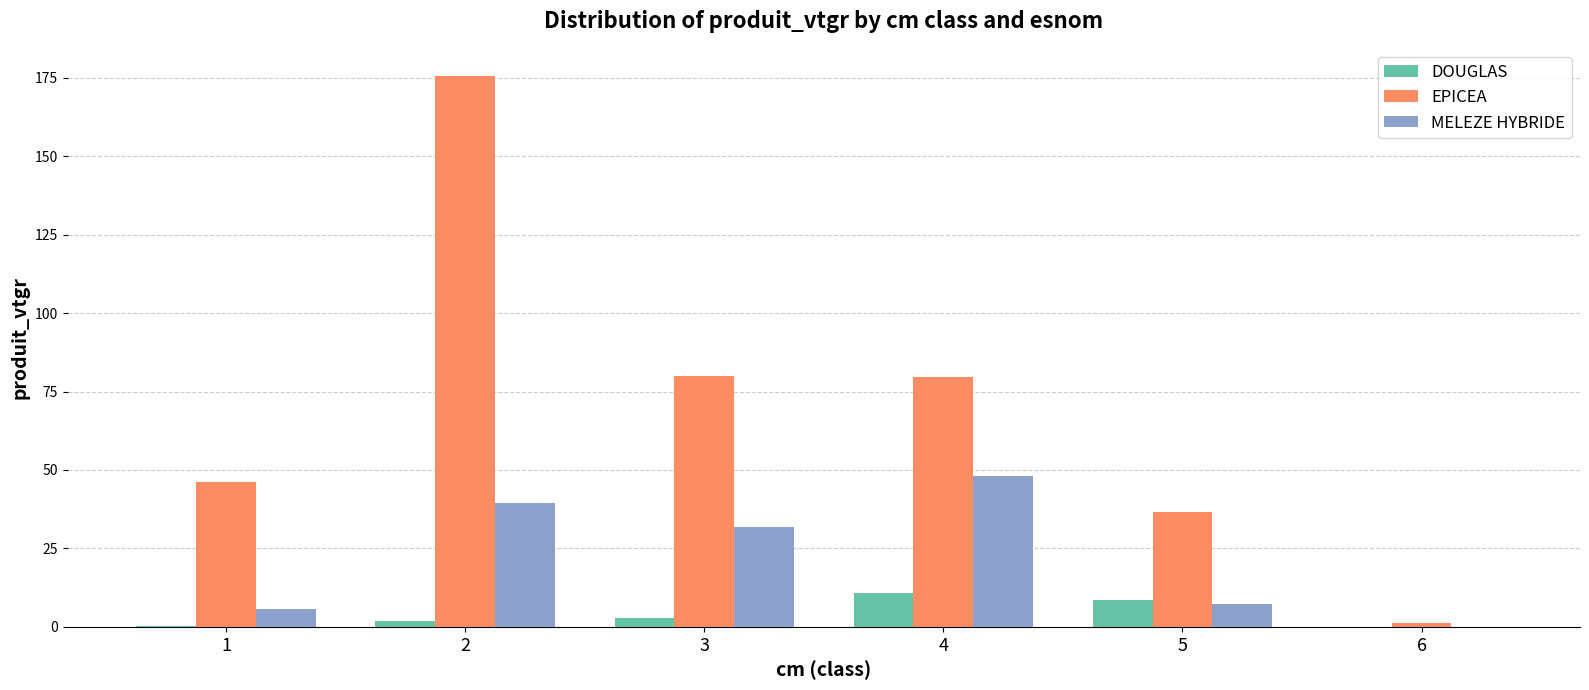

What is the greatest value displayed?

175.4